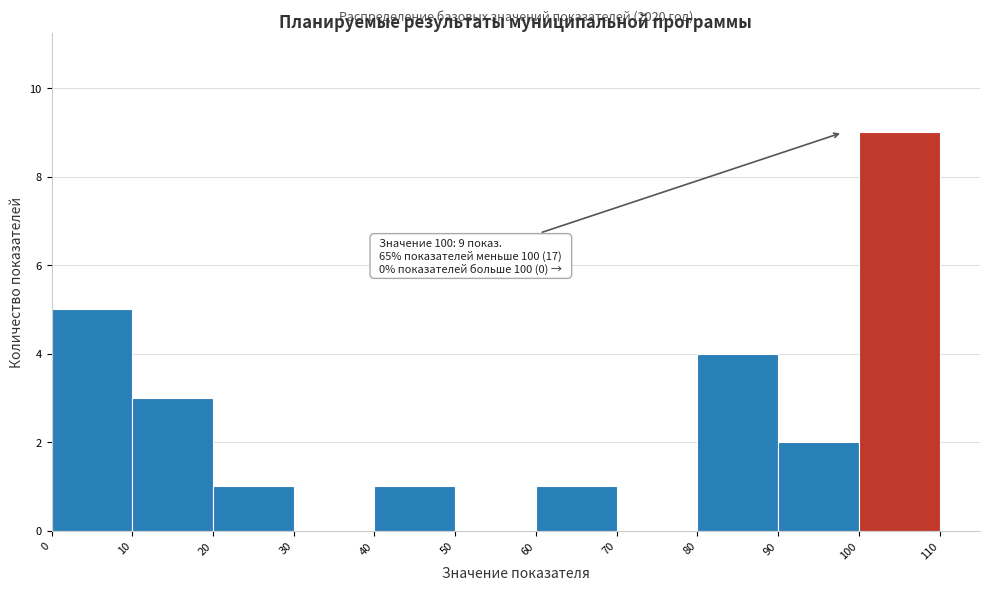

Over which range of the x-axis is the bar tallest?

100 to 110